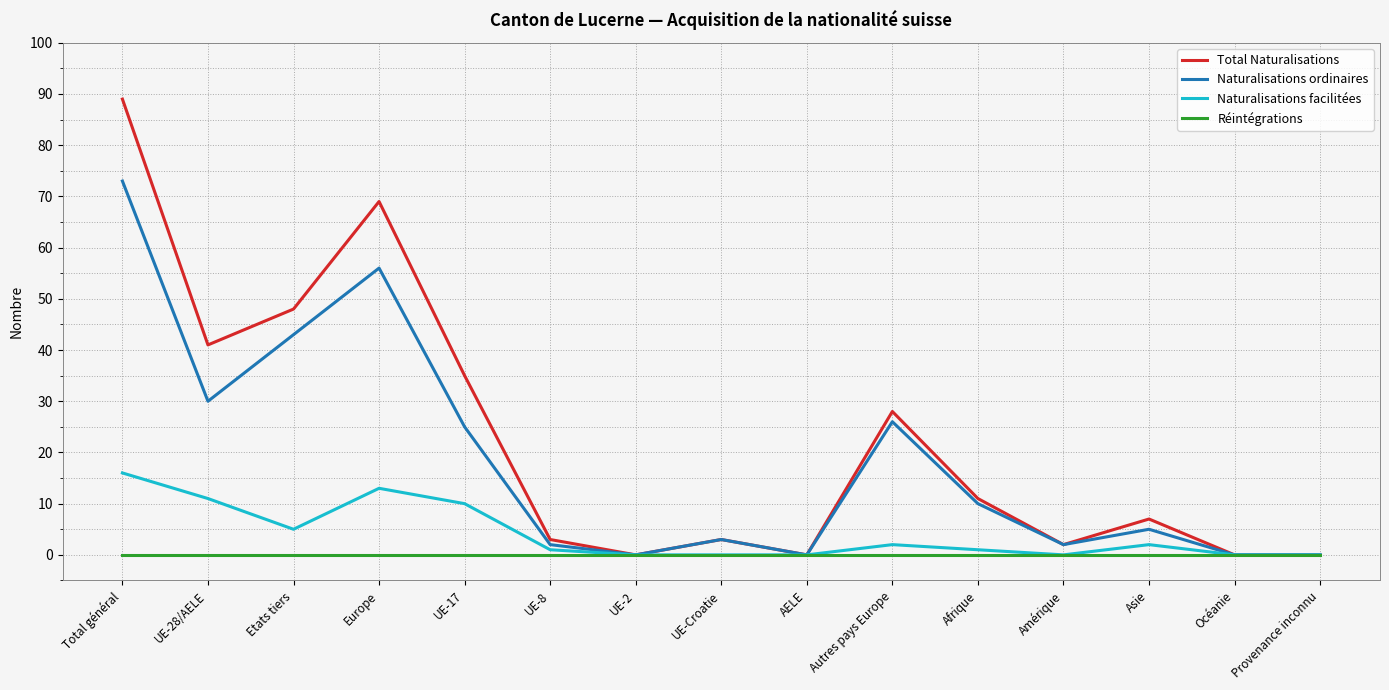

Rank the series by their maximum value, from highest to lowest.

Total Naturalisations, Naturalisations ordinaires, Naturalisations facilitées, Réintégrations